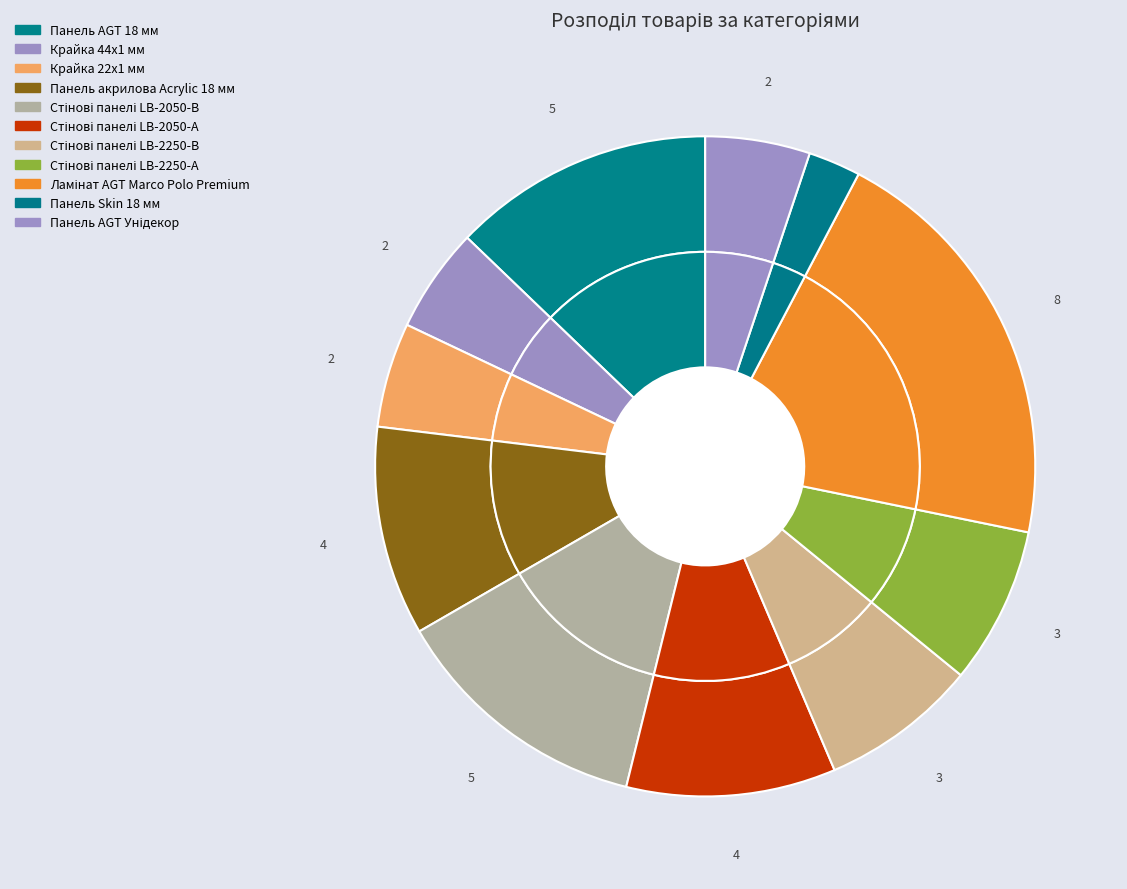

To the nearest percent, what is the average slice percentage?

9%